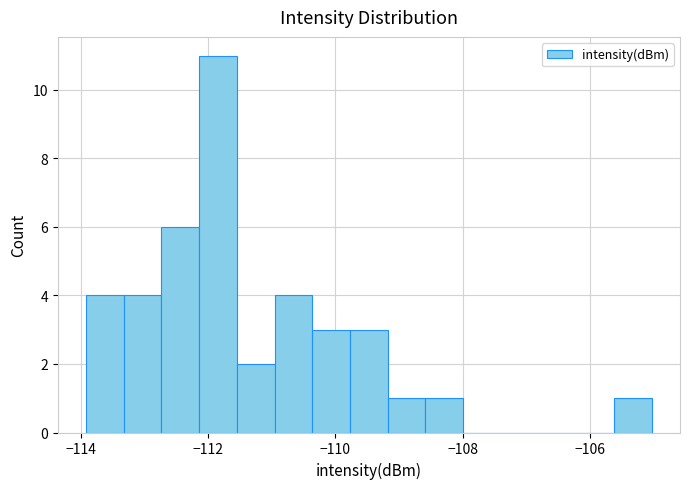

Read against the x-axis, roughly where is the centre of the tallest bar?

-111.8